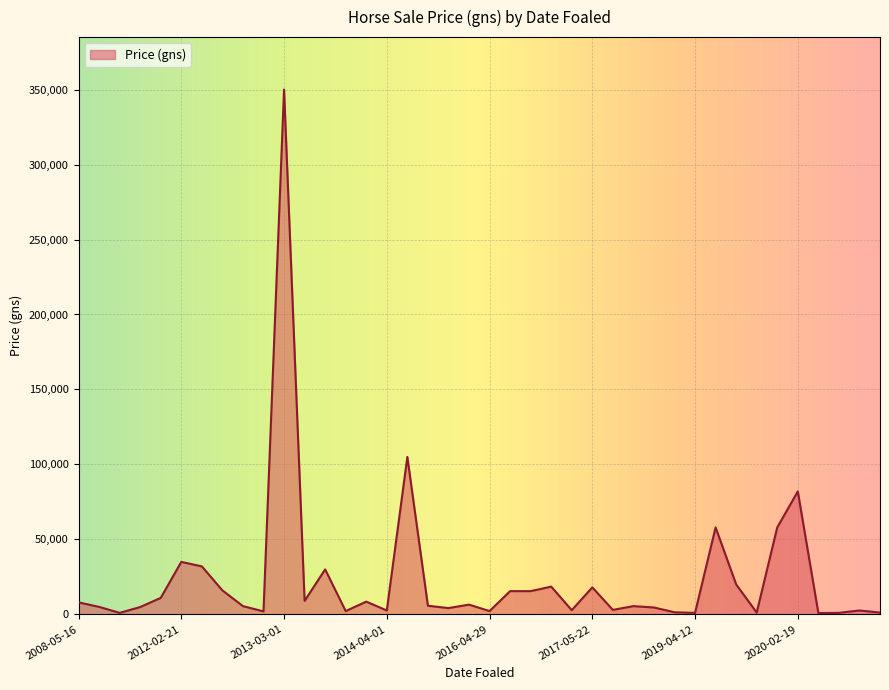

What is the difference between the maximum and minimum values?

349100